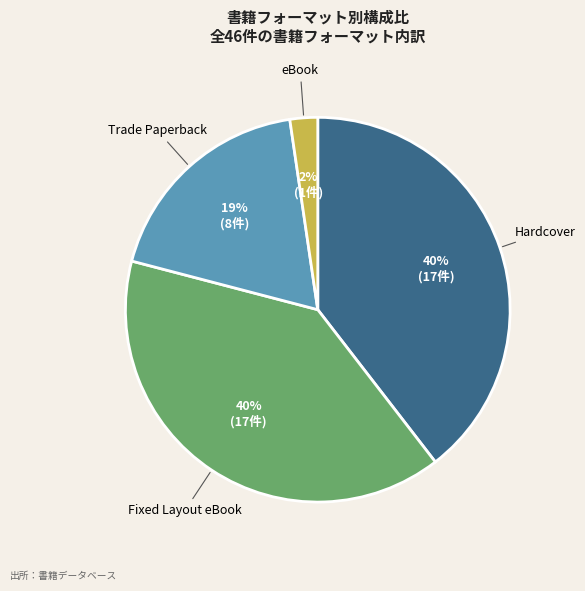

What percentage is the Trade Paperback slice, to the nearest percent?

19%